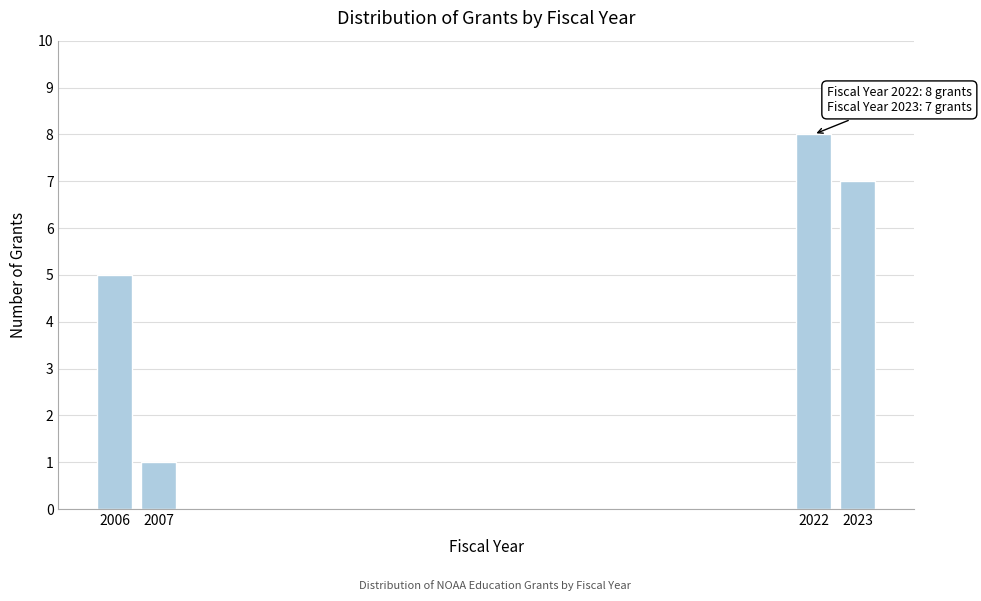

Reading left to right, what are all the values shown in this chart?

5	1	8	7